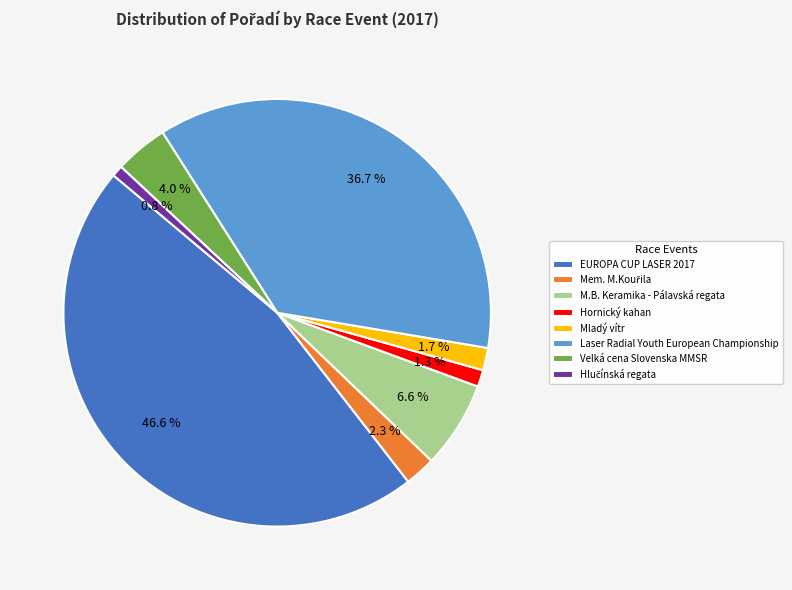

Count the number of slices in the pie.

8